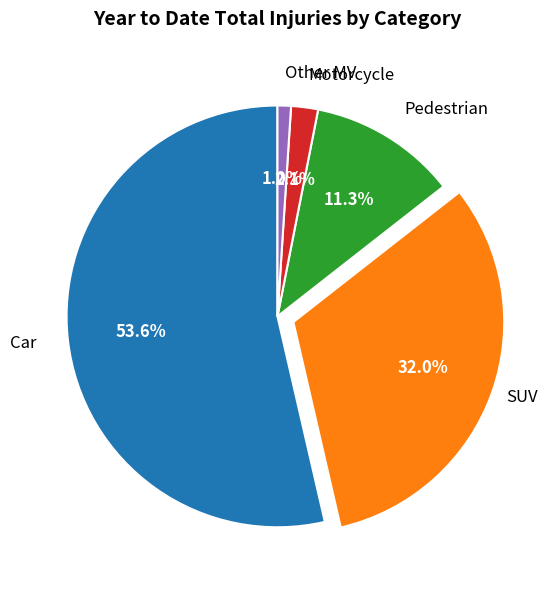

Is there a majority slice in this chart?

Yes